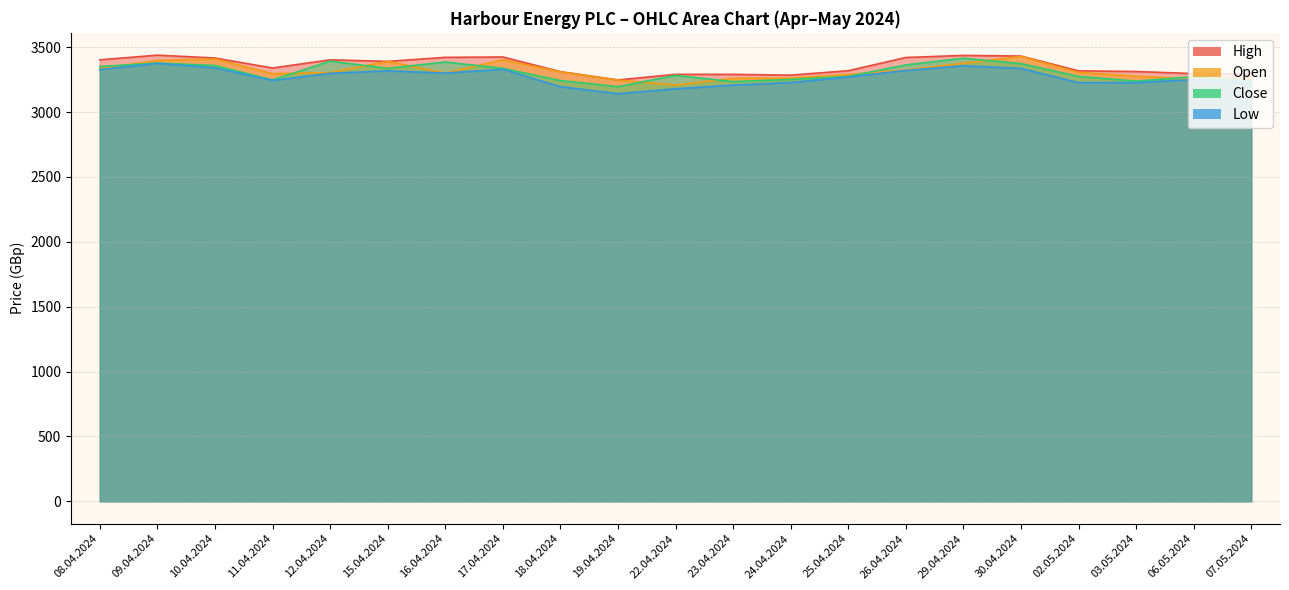

True or false: High and Open intersect in this chart.

False